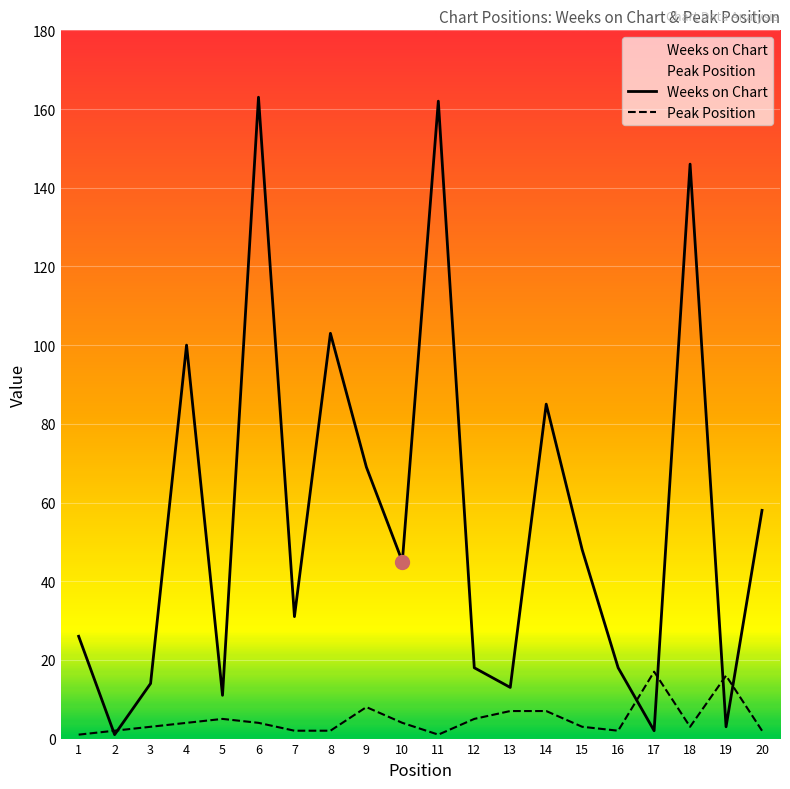

What is the maximum value for Weeks on Chart?

163